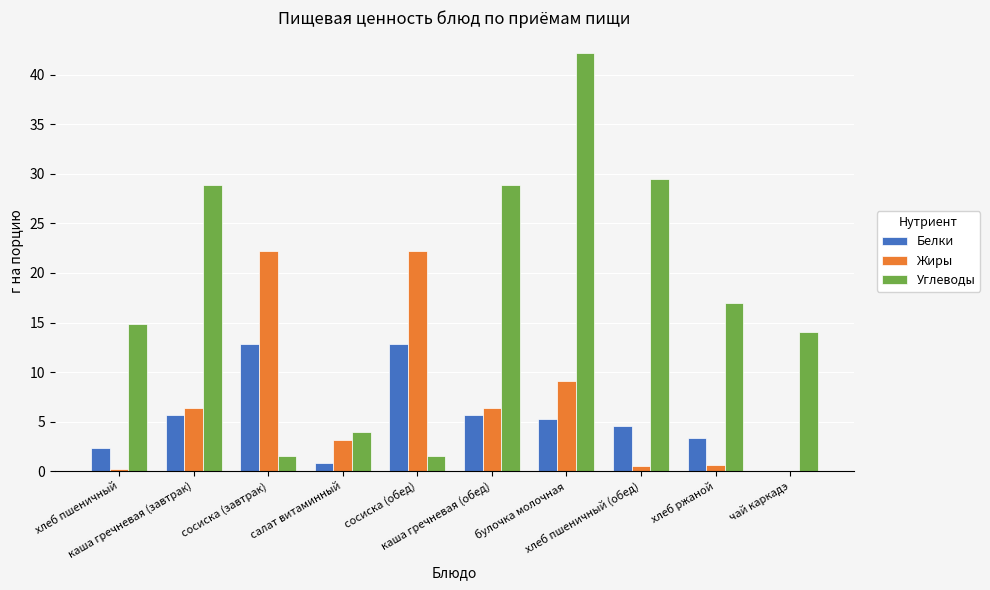

How many values in Жиры are above zero?

9